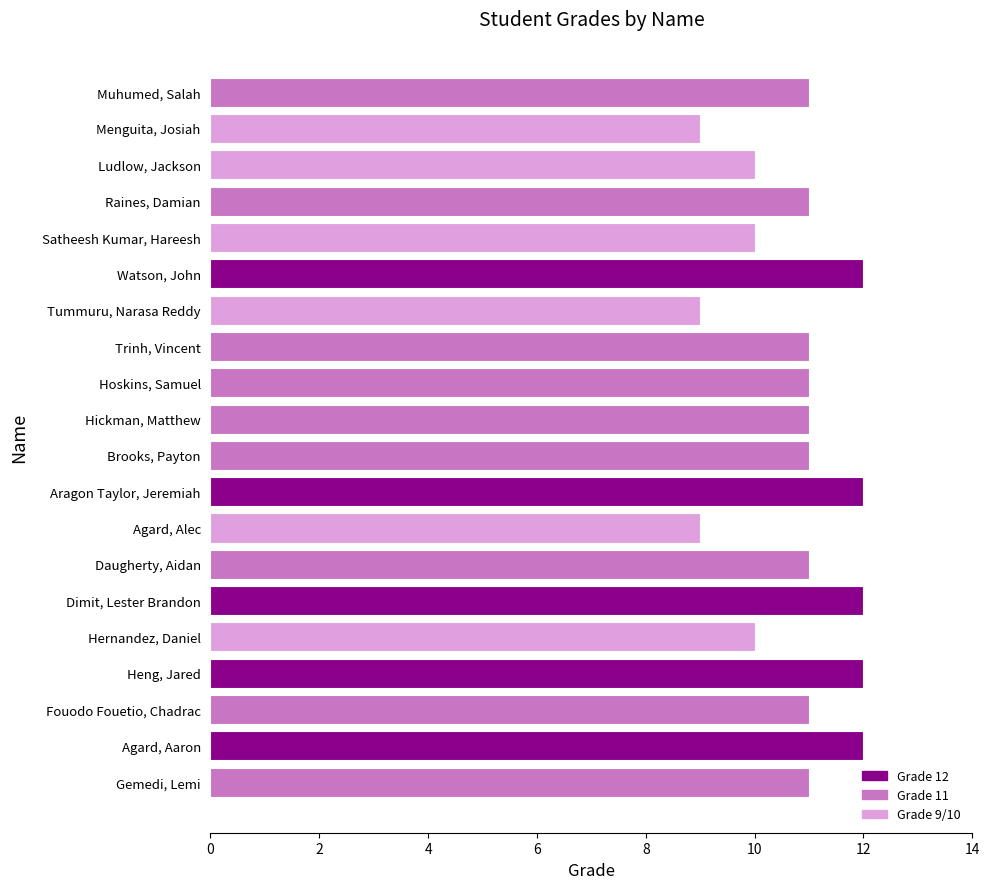

How many categories are shown in the chart?

20